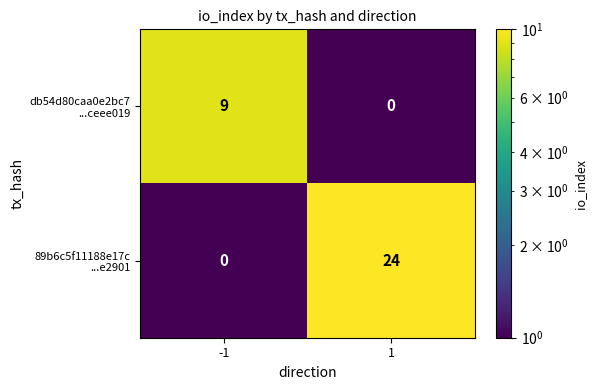

What is the spread (max minus min) of values at -1?

9